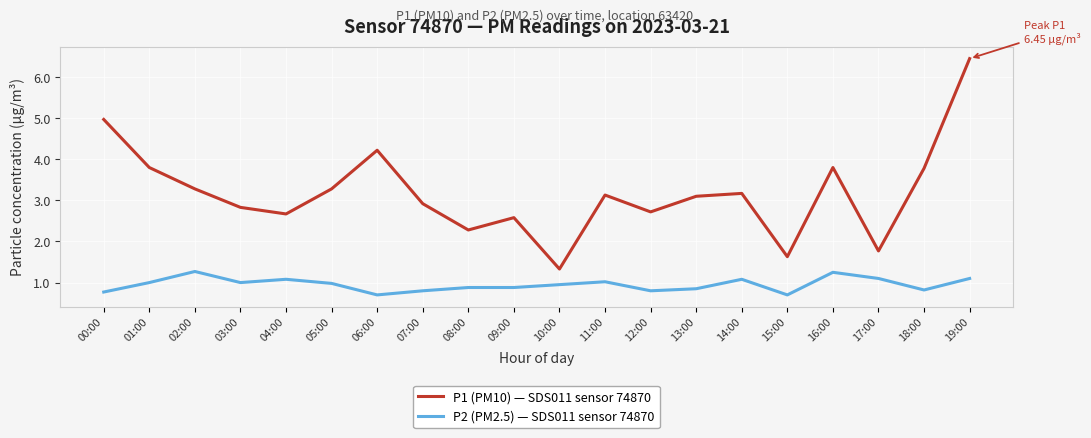

Rank the series at 16:00 from highest to lowest value.

P1 (PM10) — SDS011 sensor 74870, P2 (PM2.5) — SDS011 sensor 74870